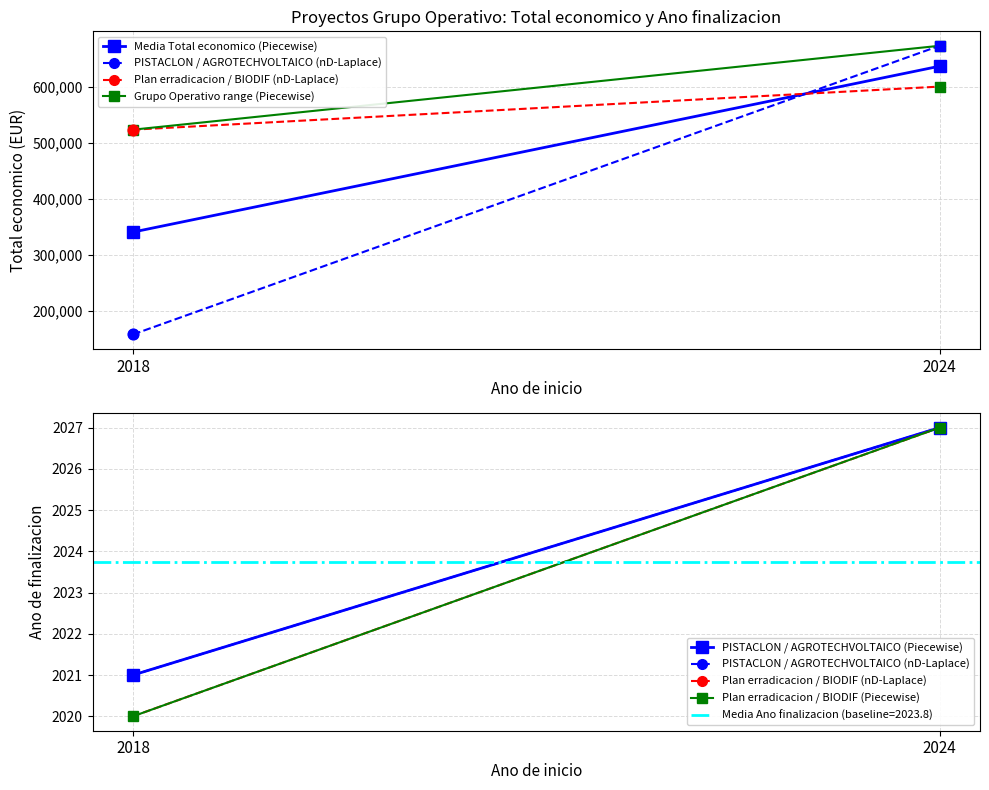

Which series reaches the minimum Y coordinate?

Plan erradicacion / BIODIF (nD-Laplace)